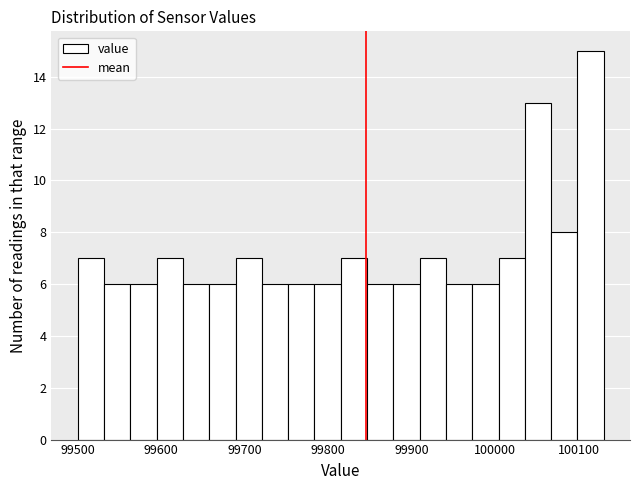

Around what value on the x-axis is the tallest bar? Give the approximate position of its centre, as read against the axis.

100110